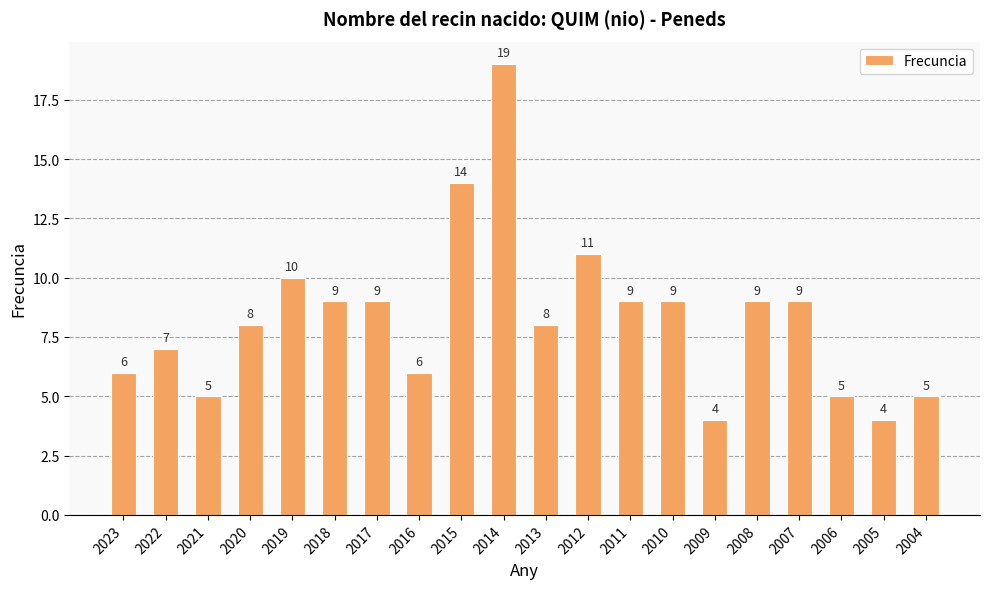

Which has a higher value, 2010 or 2022?

2010